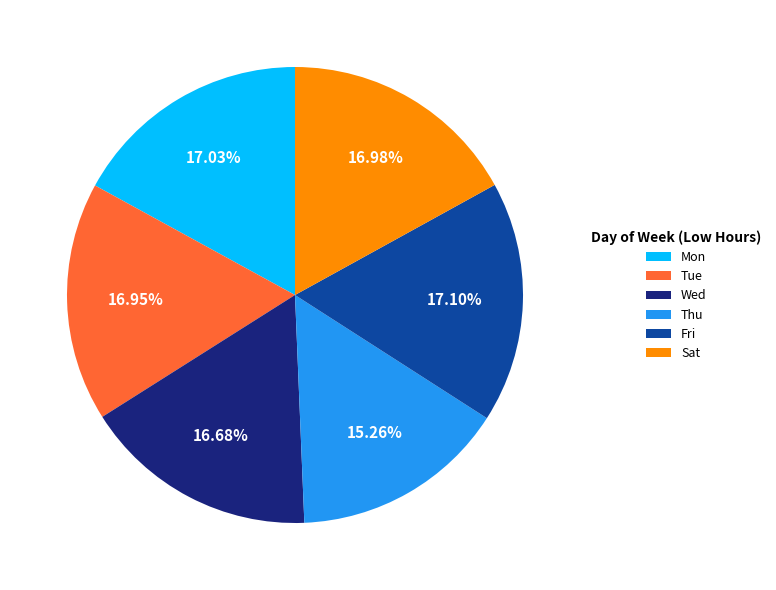

Which slice is the smallest?

Thu